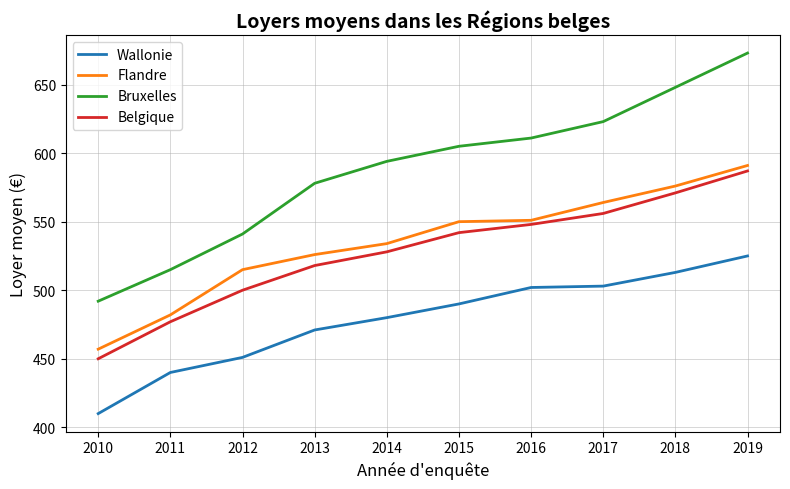

What is the approximate value of Wallonie at 2012?

451